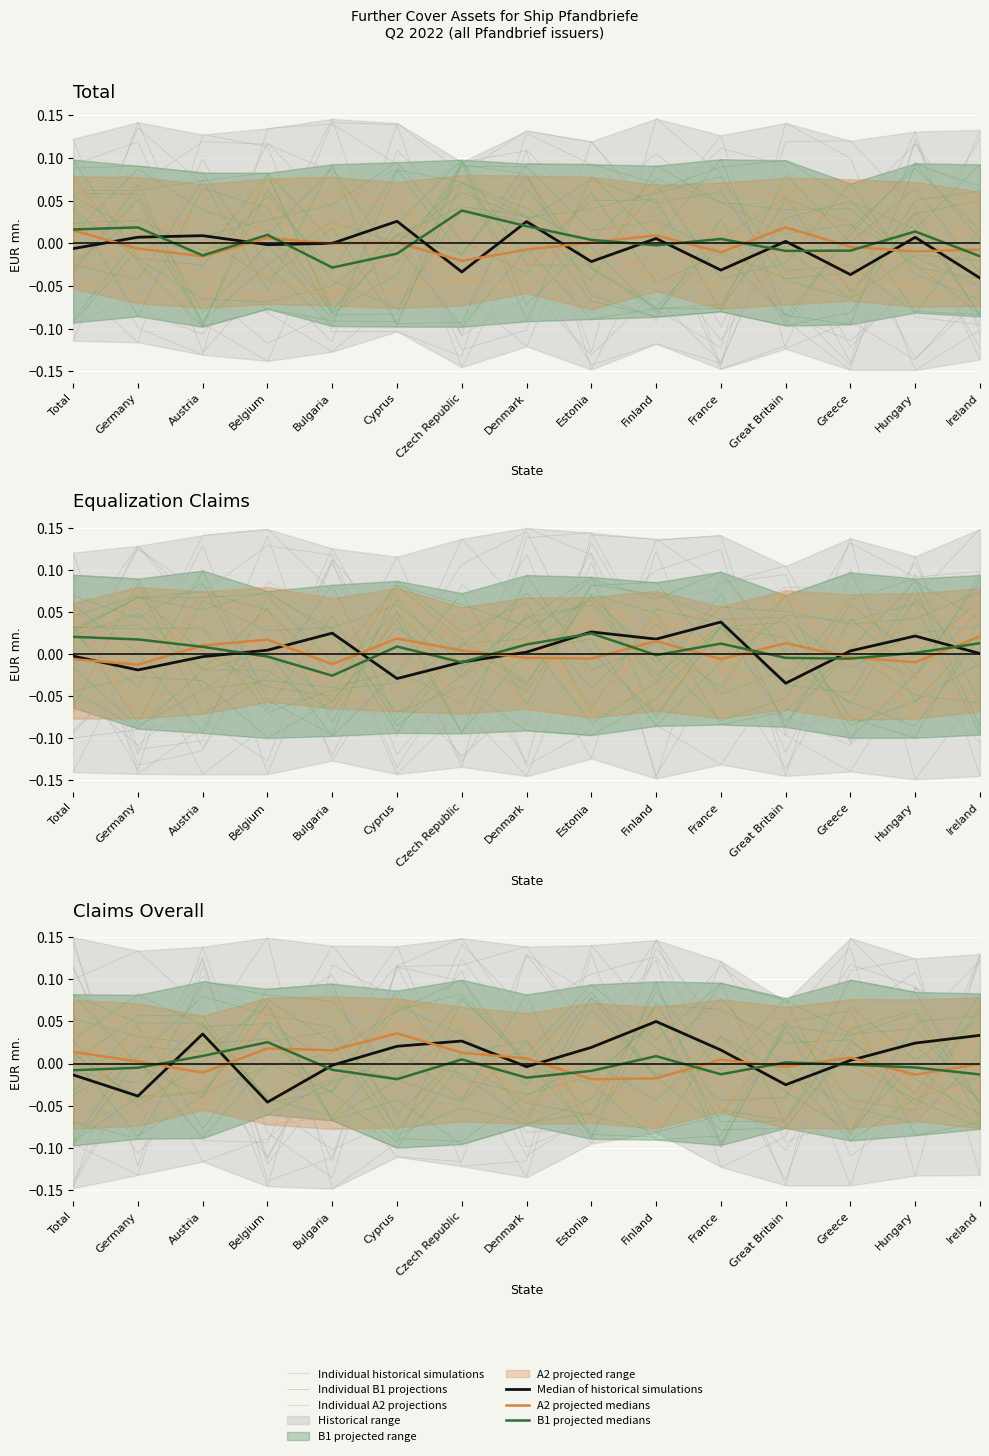

Reading left to right, extract all data points from this chart.

Individual historical simulations: Total=-0.1	Germany=-0.0	Austria=0.1	Belgium=-0.0	Bulgaria=0.0	Cyprus=-0.1	Czech Republic=0.0	Denmark=-0.1	Estonia=-0.1	Finland=0.1	France=0.0	Great Britain=-0.1	Greece=0.1	Hungary=0.1	Ireland=0.1
Individual B1 projections: Total=-0.1	Germany=0.0	Austria=0.0	Belgium=0.1	Bulgaria=-0.1	Cyprus=-0.1	Czech Republic=0.0	Denmark=-0.0	Estonia=-0.1	Finland=0.1	France=-0.0	Great Britain=0.0	Greece=-0.0	Hungary=-0.1	Ireland=0.1
Individual A2 projections: Total=0.0	Germany=0.0	Austria=-0.1	Belgium=-0.0	Bulgaria=-0.0	Cyprus=0.0	Czech Republic=0.1	Denmark=-0.0	Estonia=-0.0	Finland=-0.0	France=-0.0	Great Britain=-0.1	Greece=0.0	Hungary=0.0	Ireland=0.0
Median of historical simulations: Total=-0.0	Germany=-0.0	Austria=0.0	Belgium=-0.0	Bulgaria=-0.0	Cyprus=0.0	Czech Republic=0.0	Denmark=-0.0	Estonia=0.0	Finland=0.0	France=0.0	Great Britain=-0.0	Greece=0.0	Hungary=0.0	Ireland=0.0
A2 projected medians: Total=0.0	Germany=0.0	Austria=-0.0	Belgium=0.0	Bulgaria=0.0	Cyprus=0.0	Czech Republic=0.0	Denmark=0.0	Estonia=-0.0	Finland=-0.0	France=0.0	Great Britain=-0.0	Greece=0.0	Hungary=-0.0	Ireland=-0.0
B1 projected medians: Total=-0.0	Germany=-0.0	Austria=0.0	Belgium=0.0	Bulgaria=-0.0	Cyprus=-0.0	Czech Republic=0.0	Denmark=-0.0	Estonia=-0.0	Finland=0.0	France=-0.0	Great Britain=0.0	Greece=-0.0	Hungary=-0.0	Ireland=-0.0